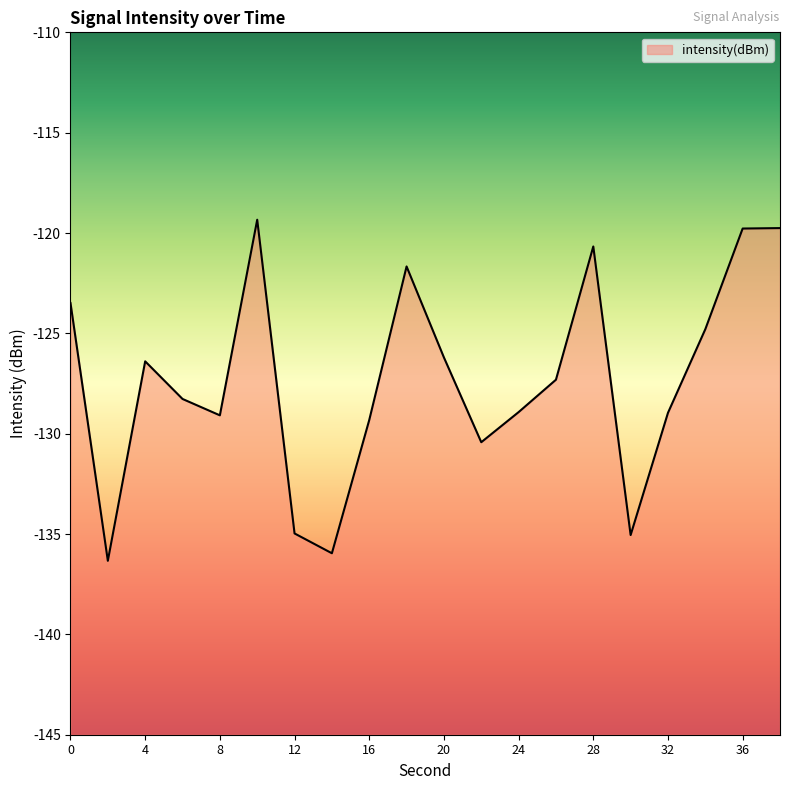

Count the number of data series in this chart.

1